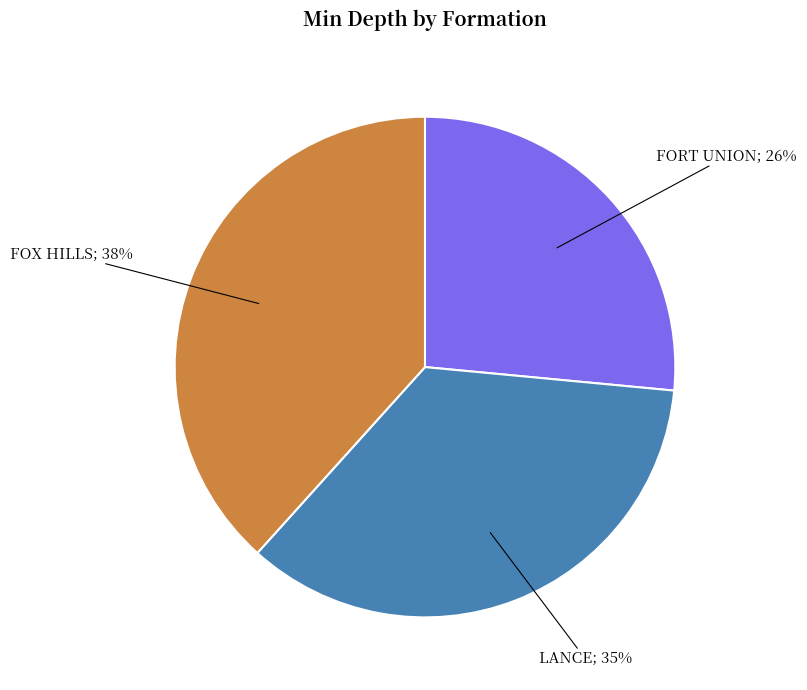

To the nearest percent, what is the difference between the largest and smallest slice percentages?

12%